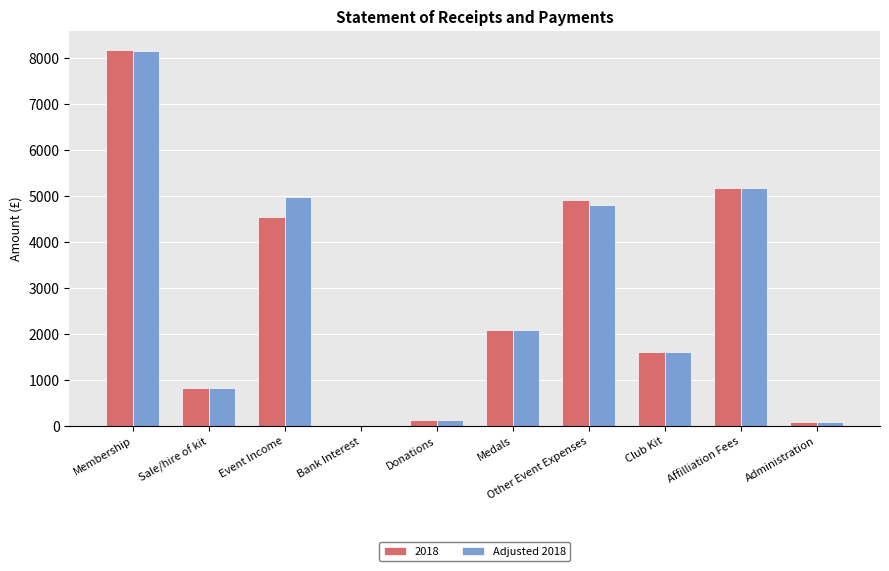

Which label corresponds to the largest value in the chart?

Membership